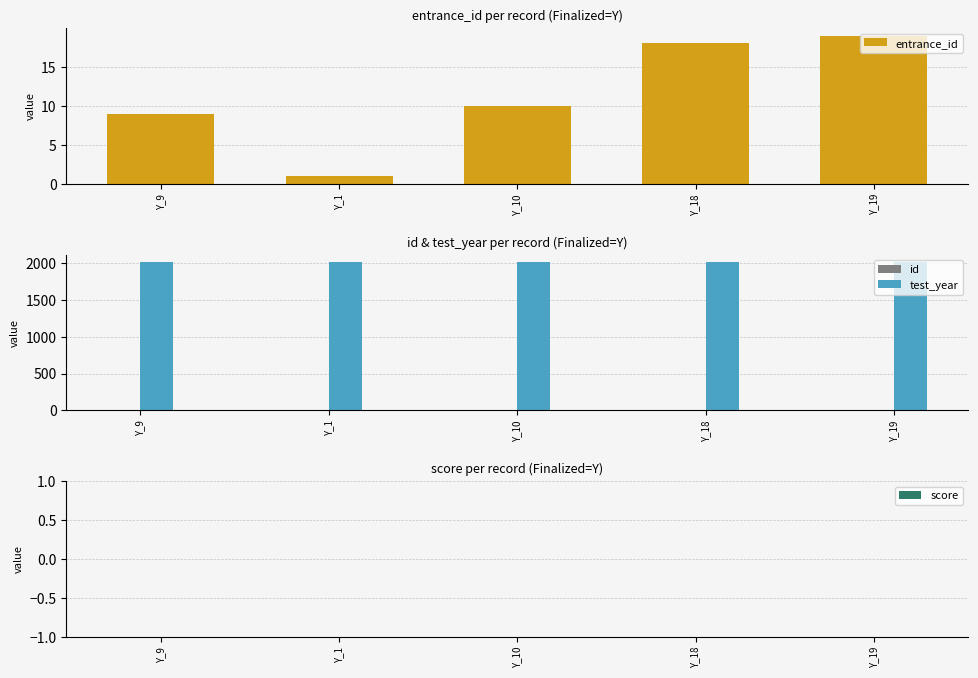

Rank the categories by score value from highest to lowest.

Y_9, Y_1, Y_10, Y_18, Y_19